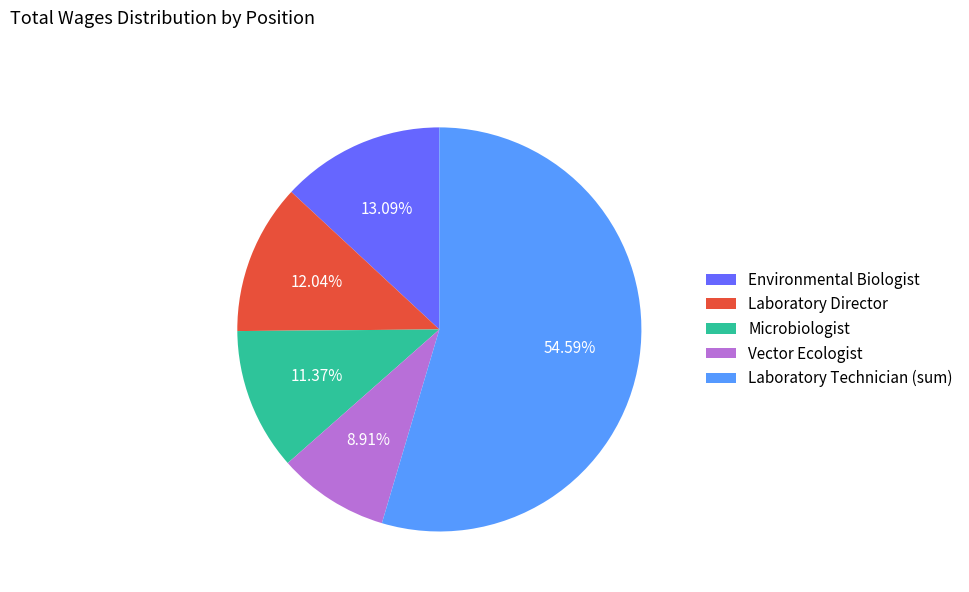

To the nearest percent, what is the combined percentage of Laboratory Technician (sum) and Vector Ecologist?

64%